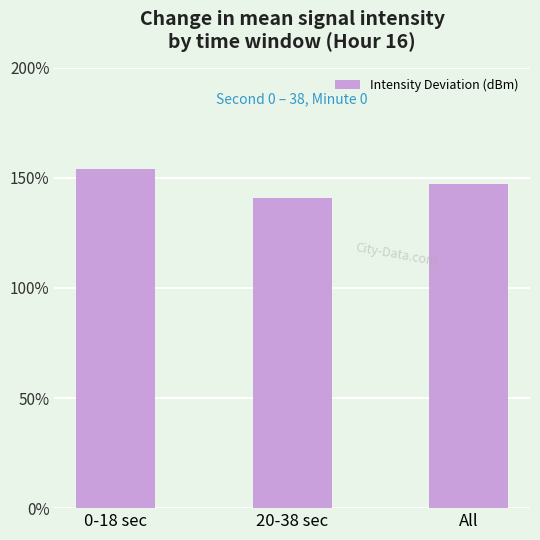

At which label is the value closest to 8?

20-38 sec